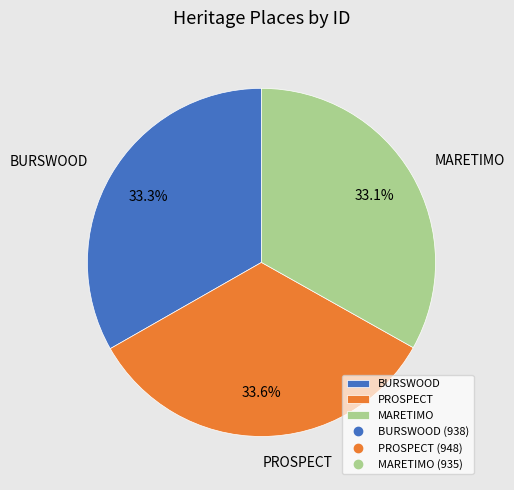

Count the number of slices in the pie.

3